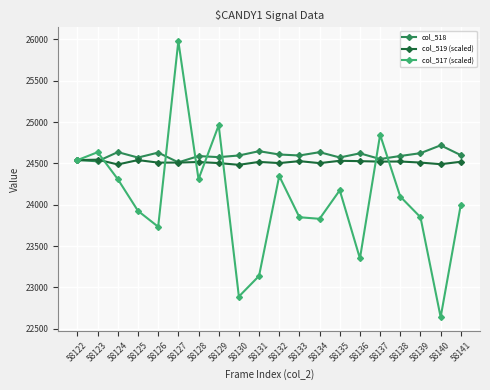

What value does the col_519 (scaled) series have at 58141?

24519.2